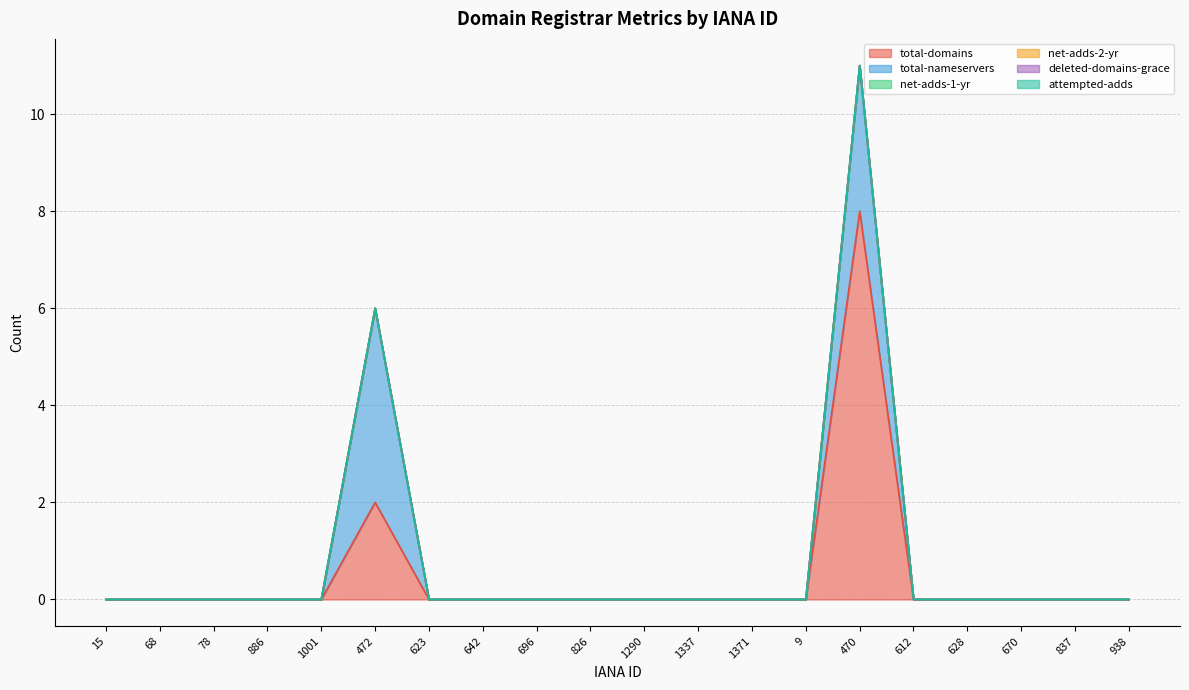

What is the difference between the second highest and minimum values in the total-domains series?

2